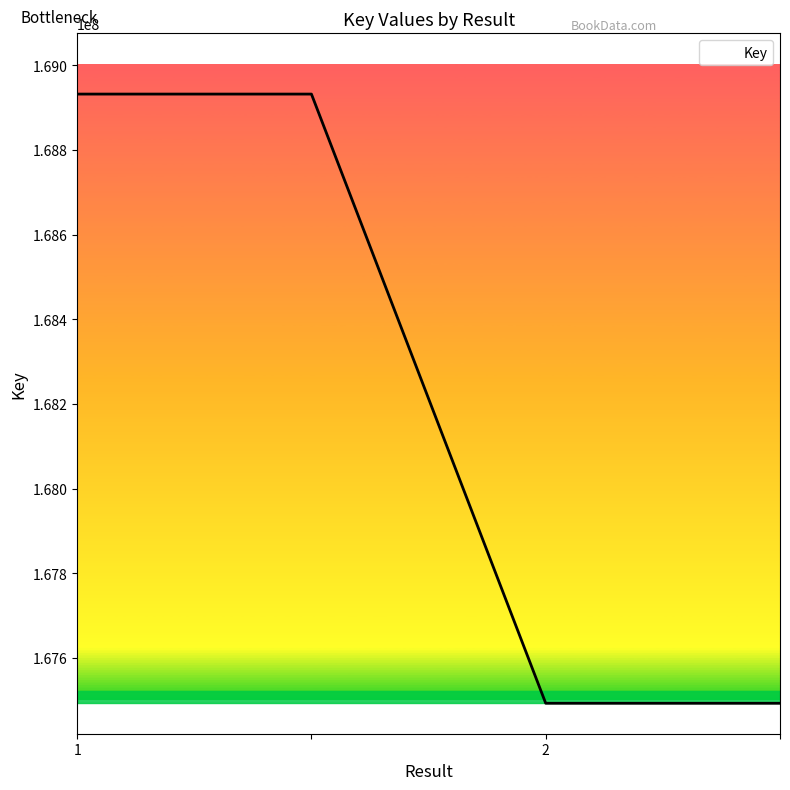

What is the difference between the second highest and second lowest values?

1439009